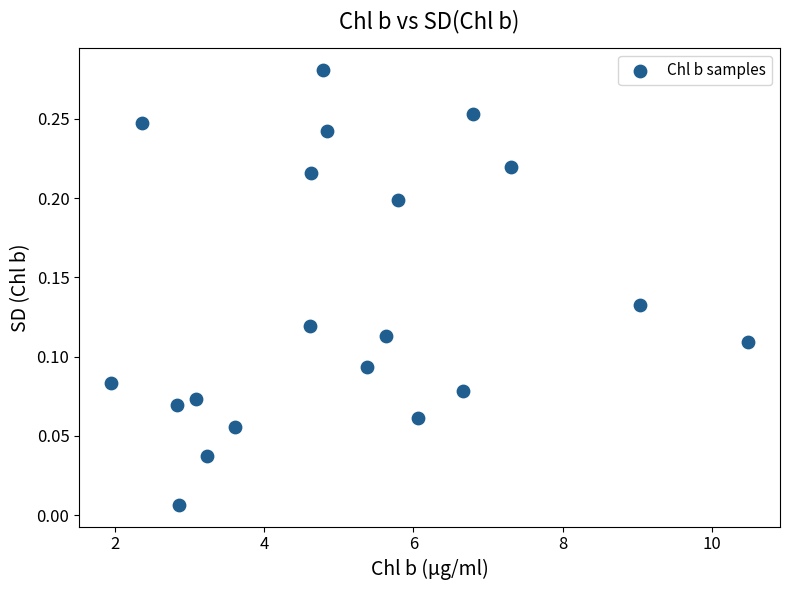

What is the range of X values (max minus min)?

8.5